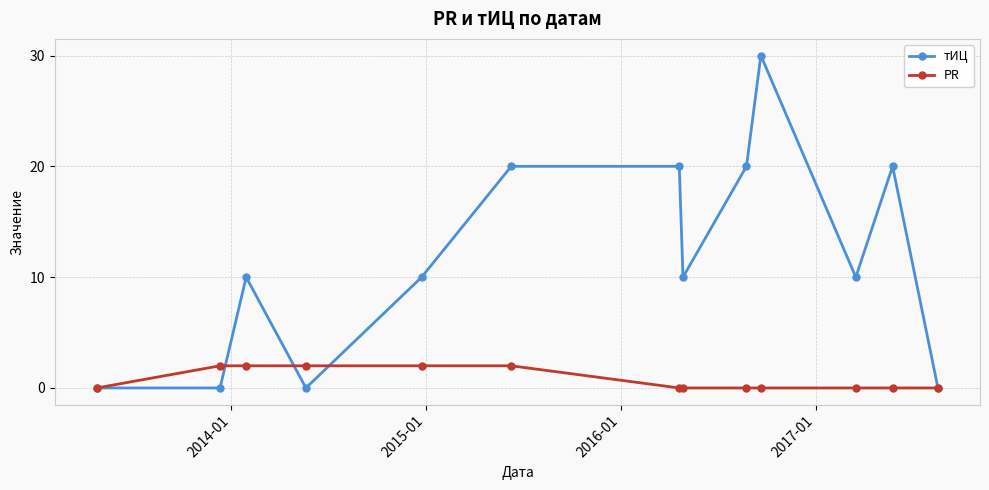

What is the average value of the тИЦ series?

12